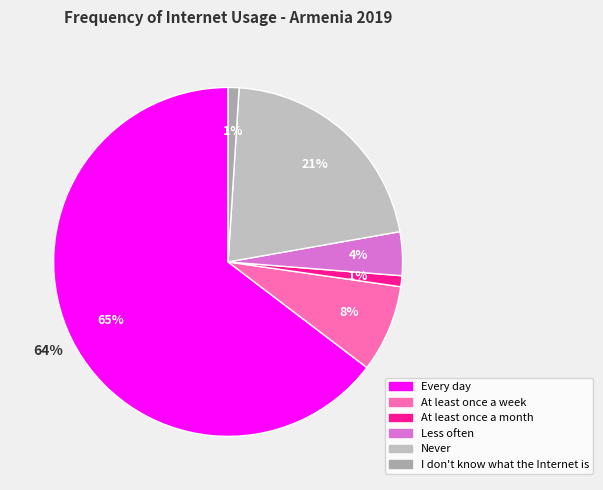

Which slice is the smallest?

DK